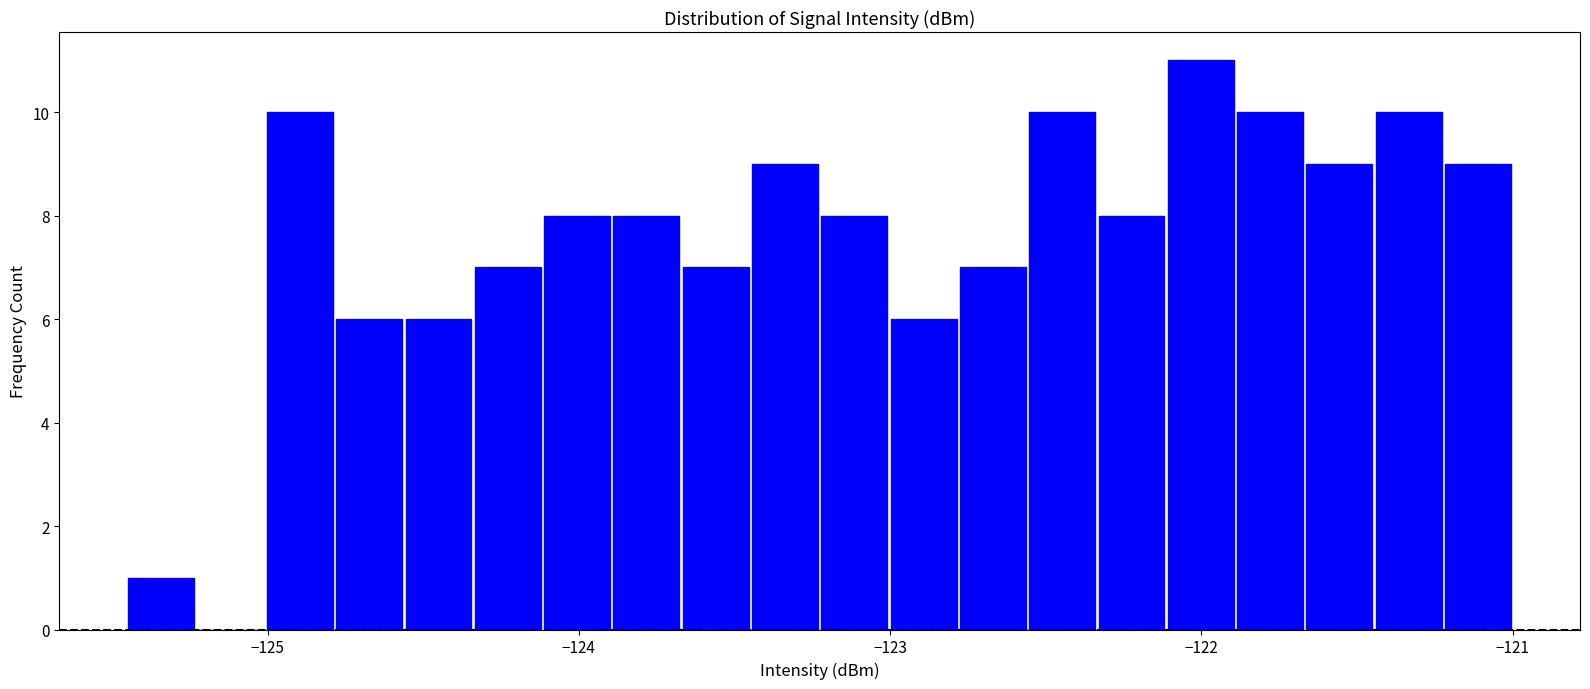

Around what value on the x-axis is the tallest bar? Give the approximate position of its centre, as read against the axis.

-122.0